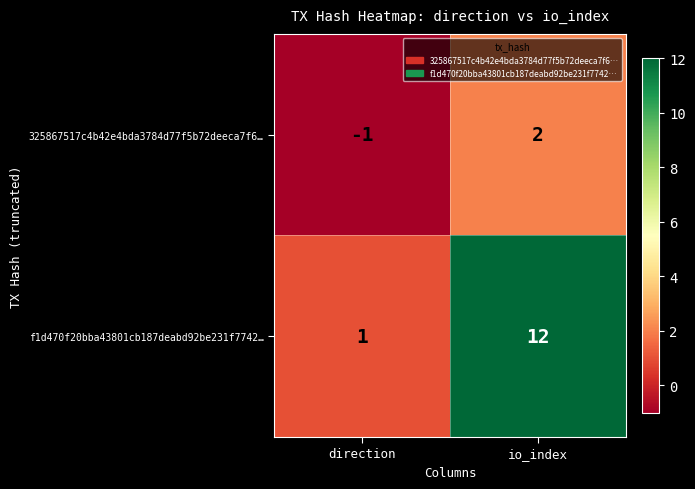

What is the difference between the maximum and minimum values in the 325867517c4b42e4bda3784d77f5b72deeca7f6… series?

3